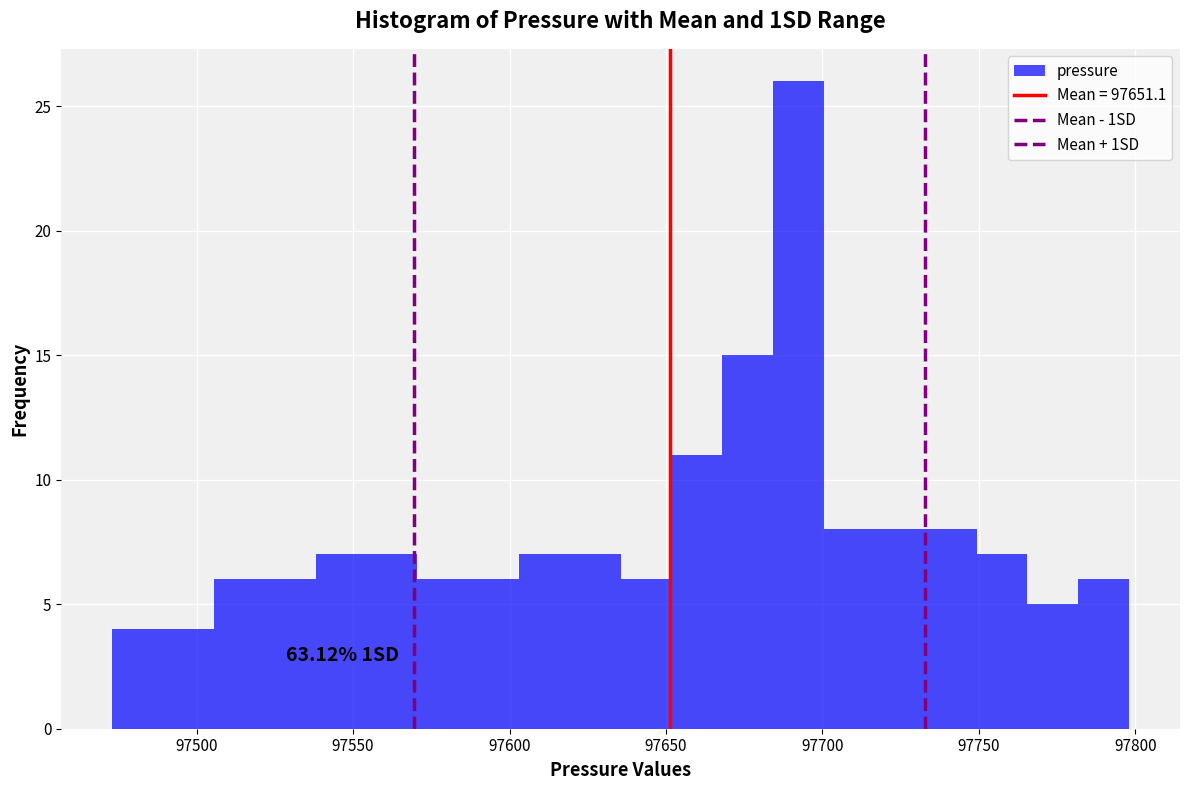

Read against the x-axis, roughly where is the centre of the tallest bar?

97690